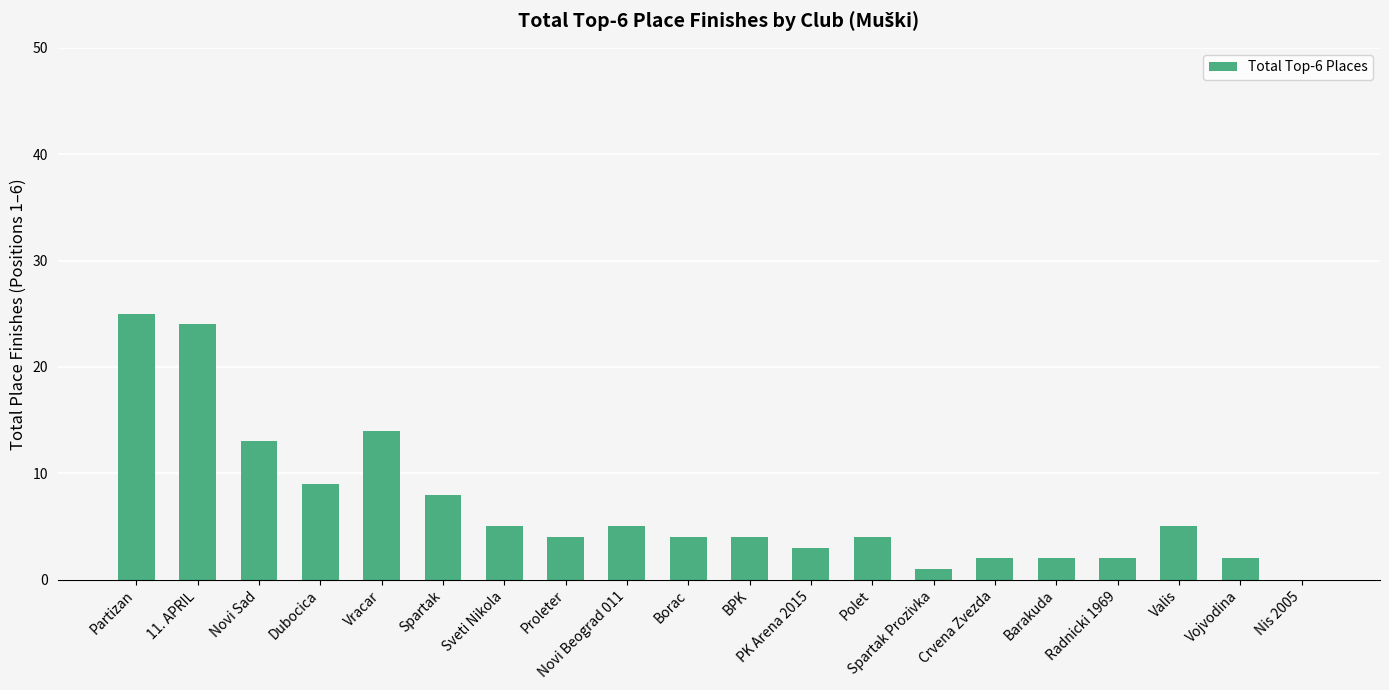

How many positive values are there?

19